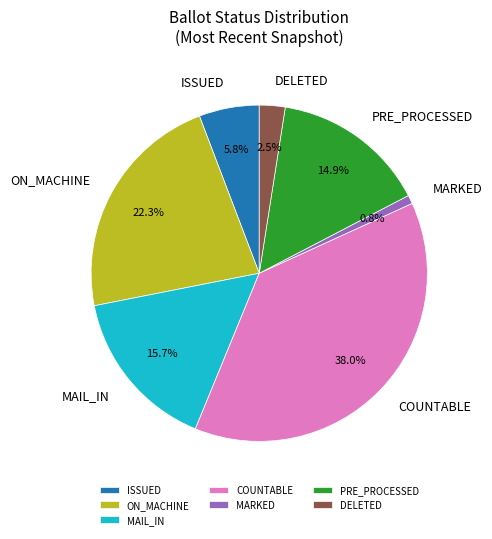

Is there a majority slice in this chart?

No